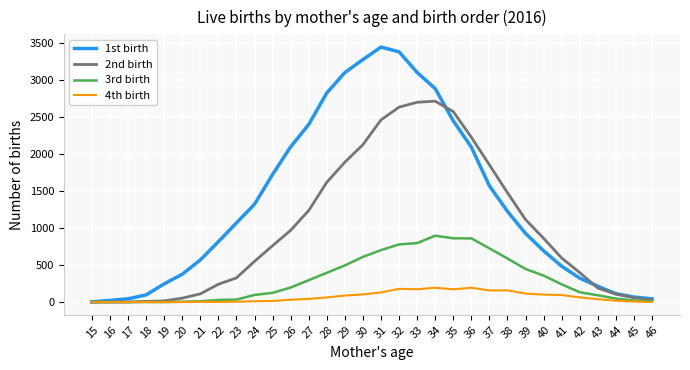

What is the total value across all series at 26?

3300